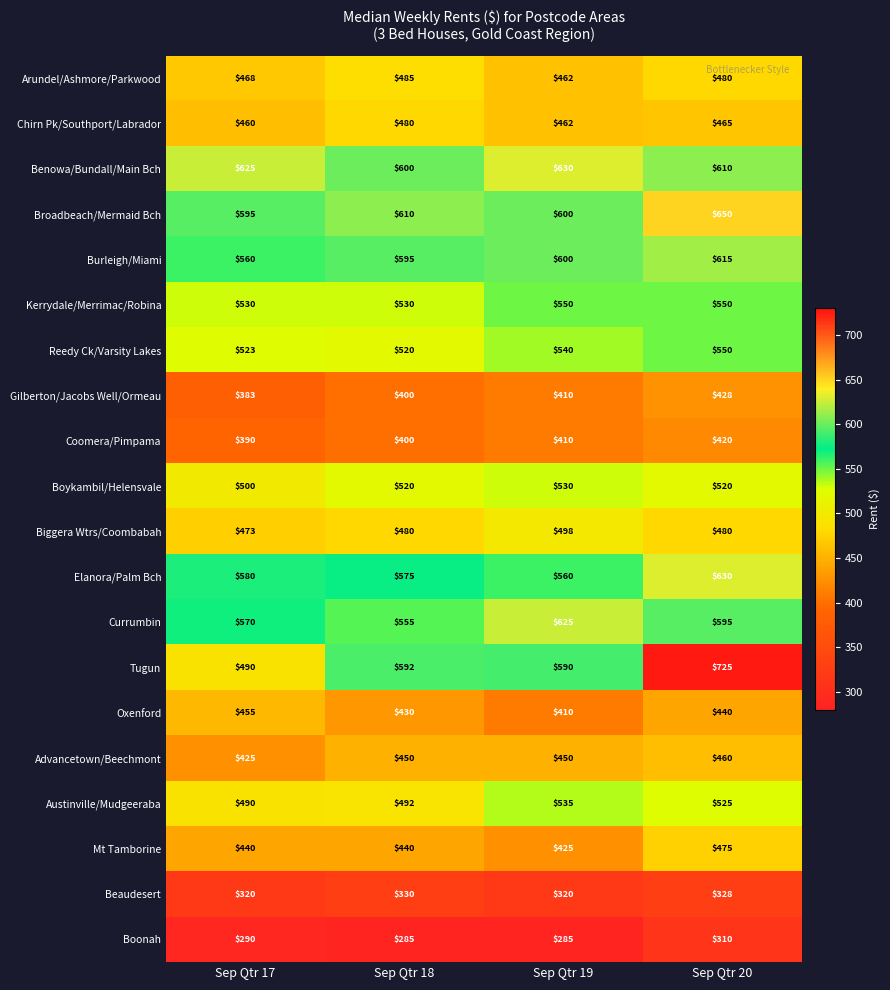

What is the total value across all series at Sep Qtr 20?

10256